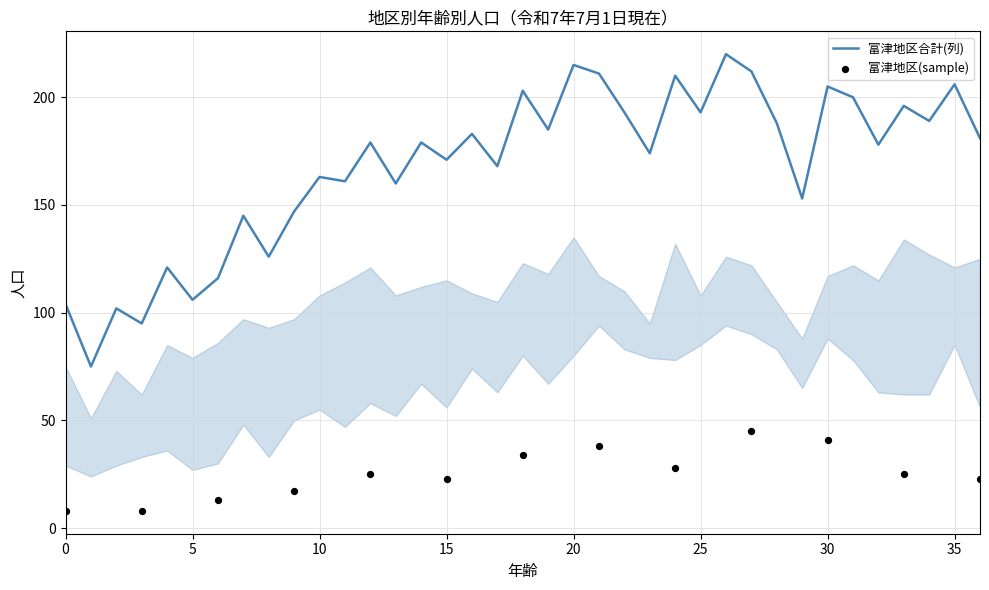

The 富津地区合計(列) series shows 163 at 10. True or false?

True